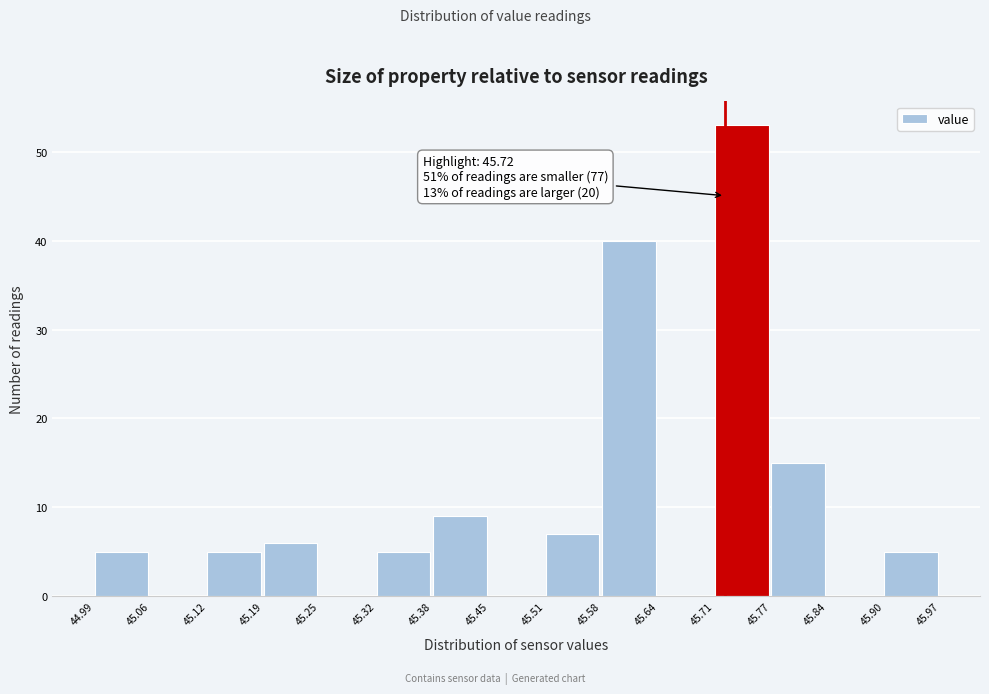

Which range on the x-axis has the tallest bar?

45.71 to 45.77